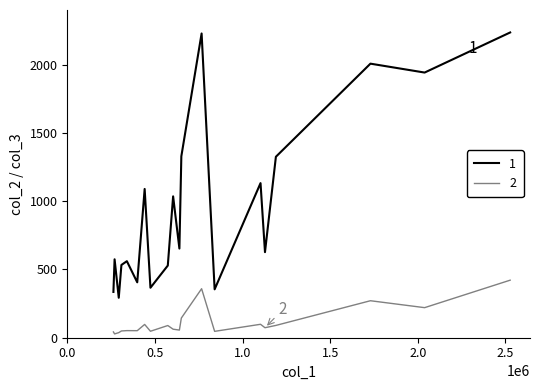

How many lines are shown in the chart?

2